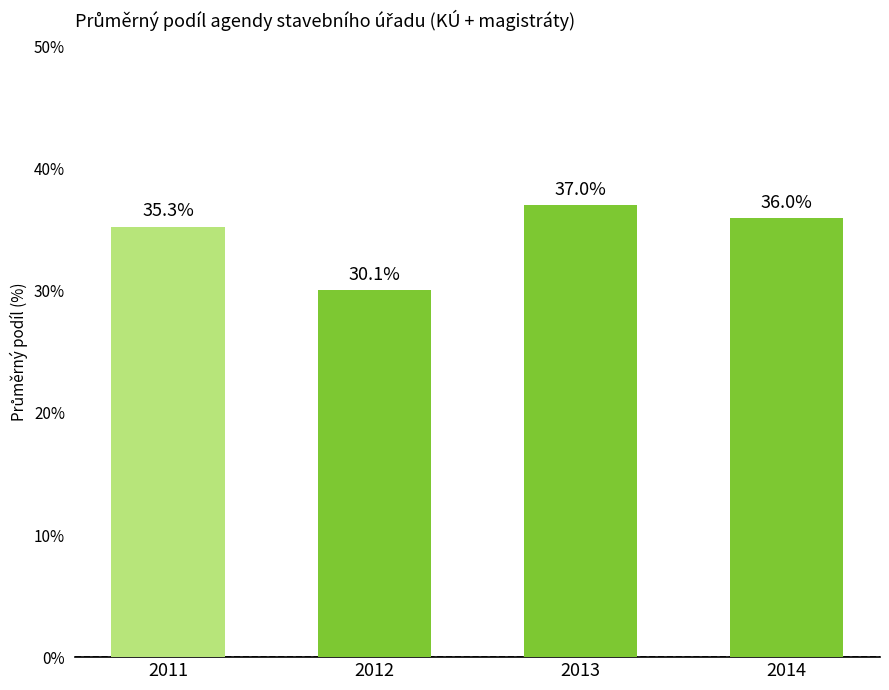

List the labels in order of value, smallest first.

2012, 2011, 2014, 2013